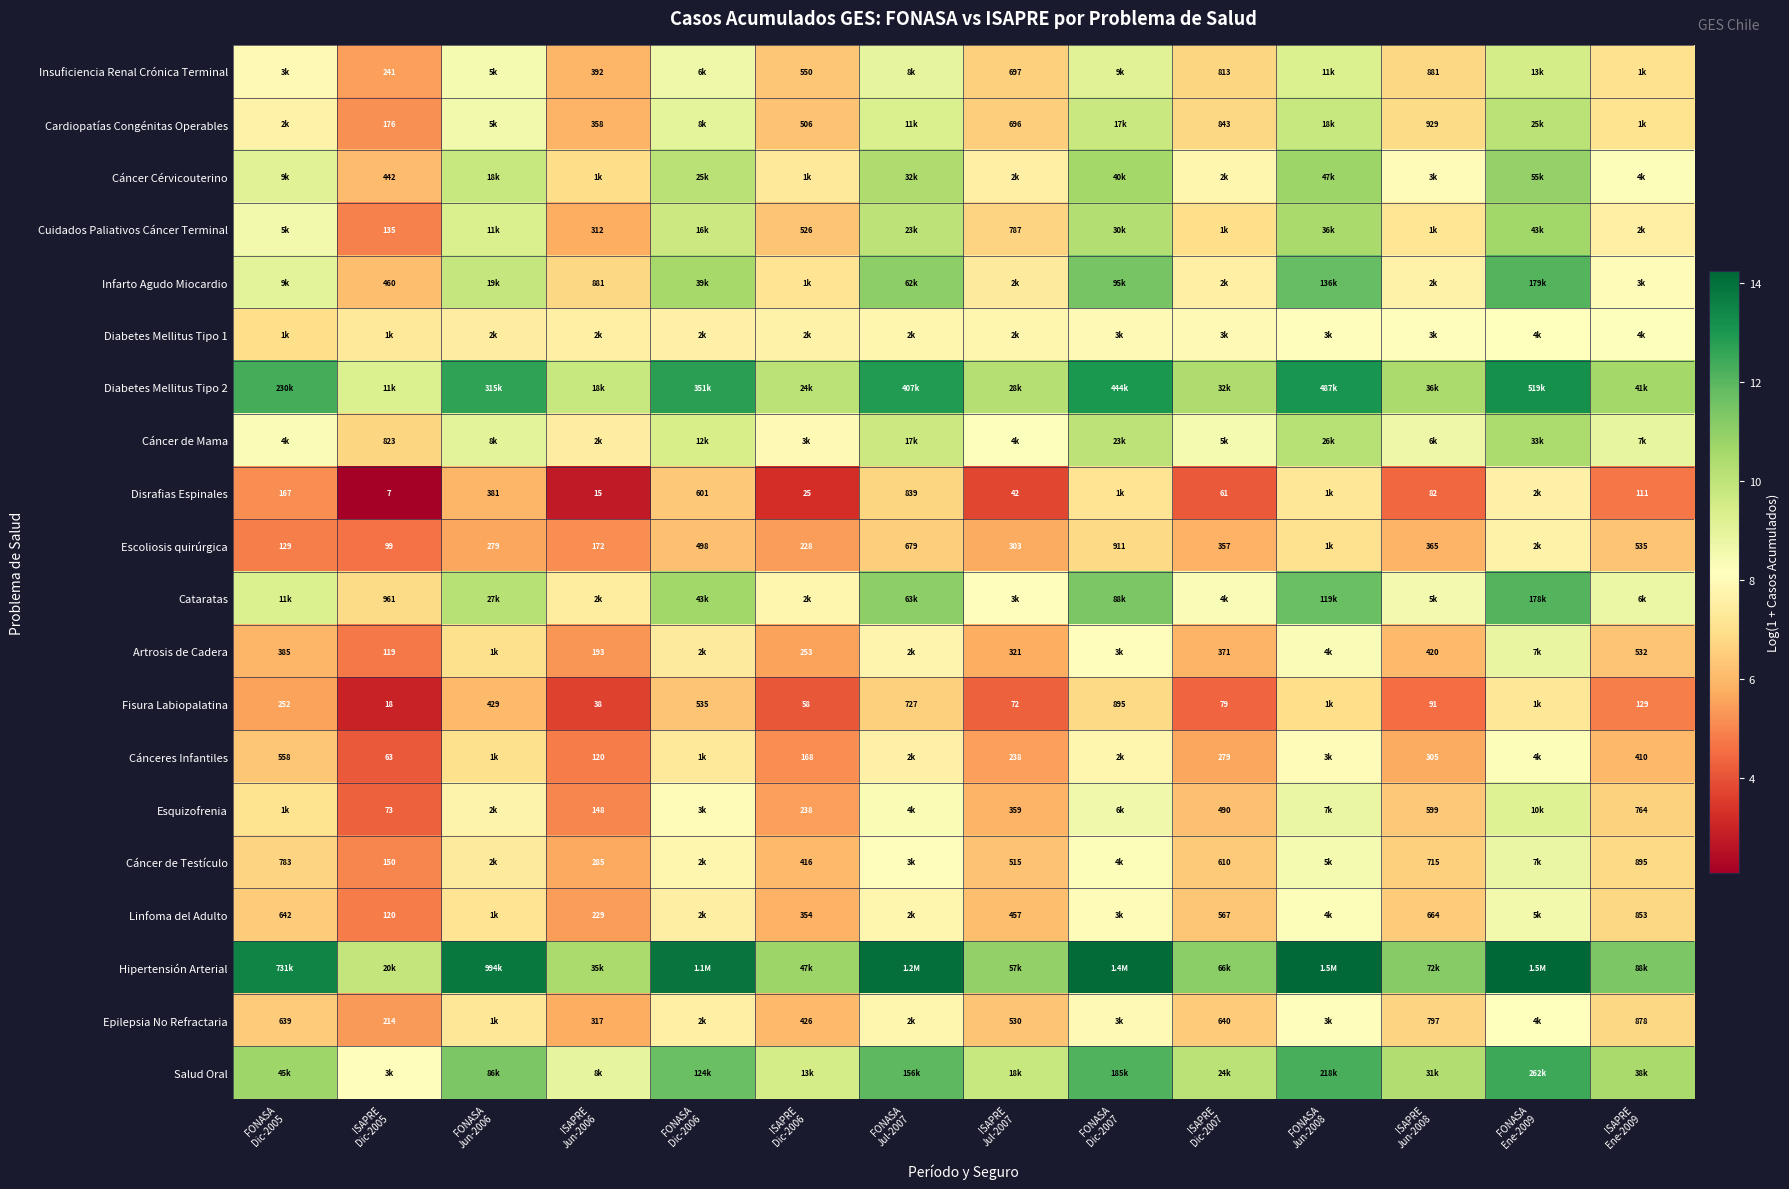

True or false: Infarto Agudo Miocardio has a value of 16.4 at FONASA Ene-2009.

False